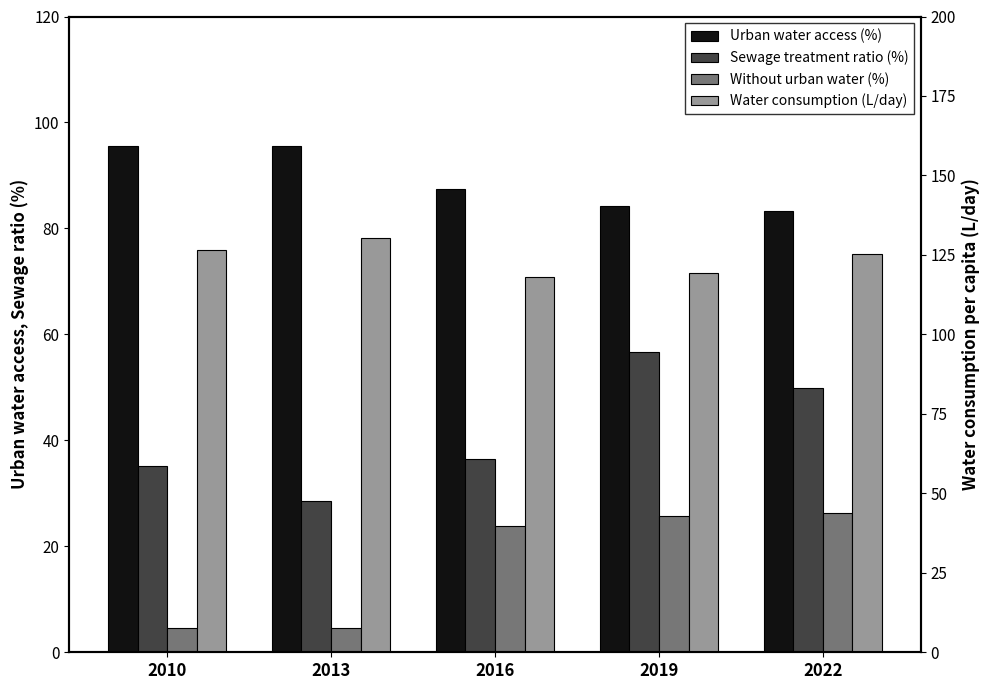

At which category does the chart reach its minimum across all series?

2010